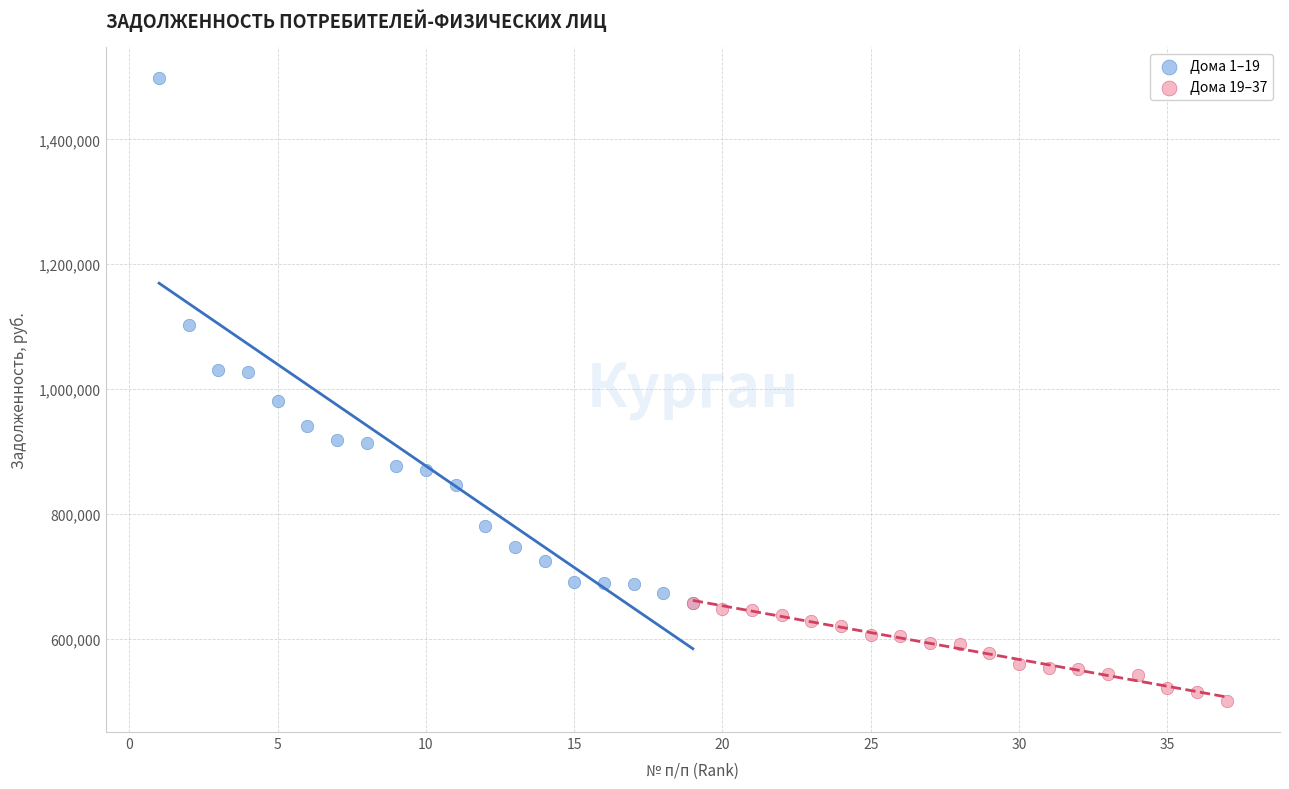

What are all the series names shown in the legend?

Дома 1–19, Дома 19–37